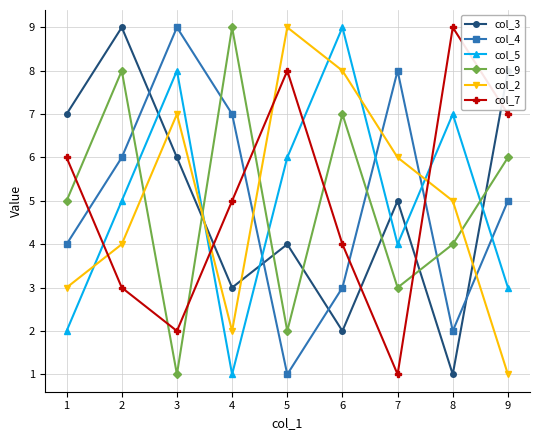

True or false: col_5 and col_9 intersect in this chart.

True